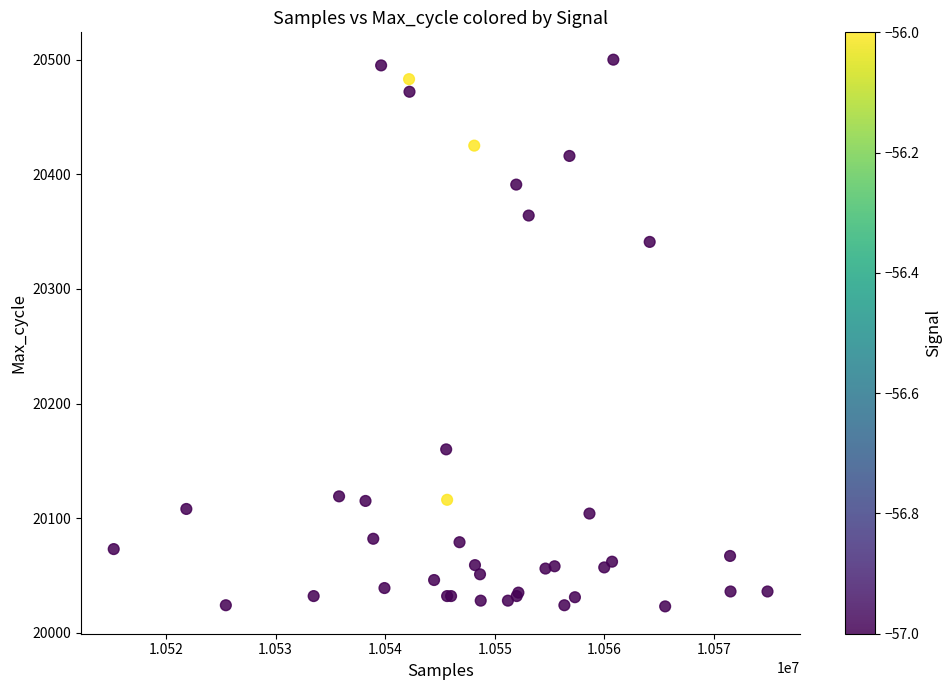

What Y value in the scatter plot is closest to 20261?

20341